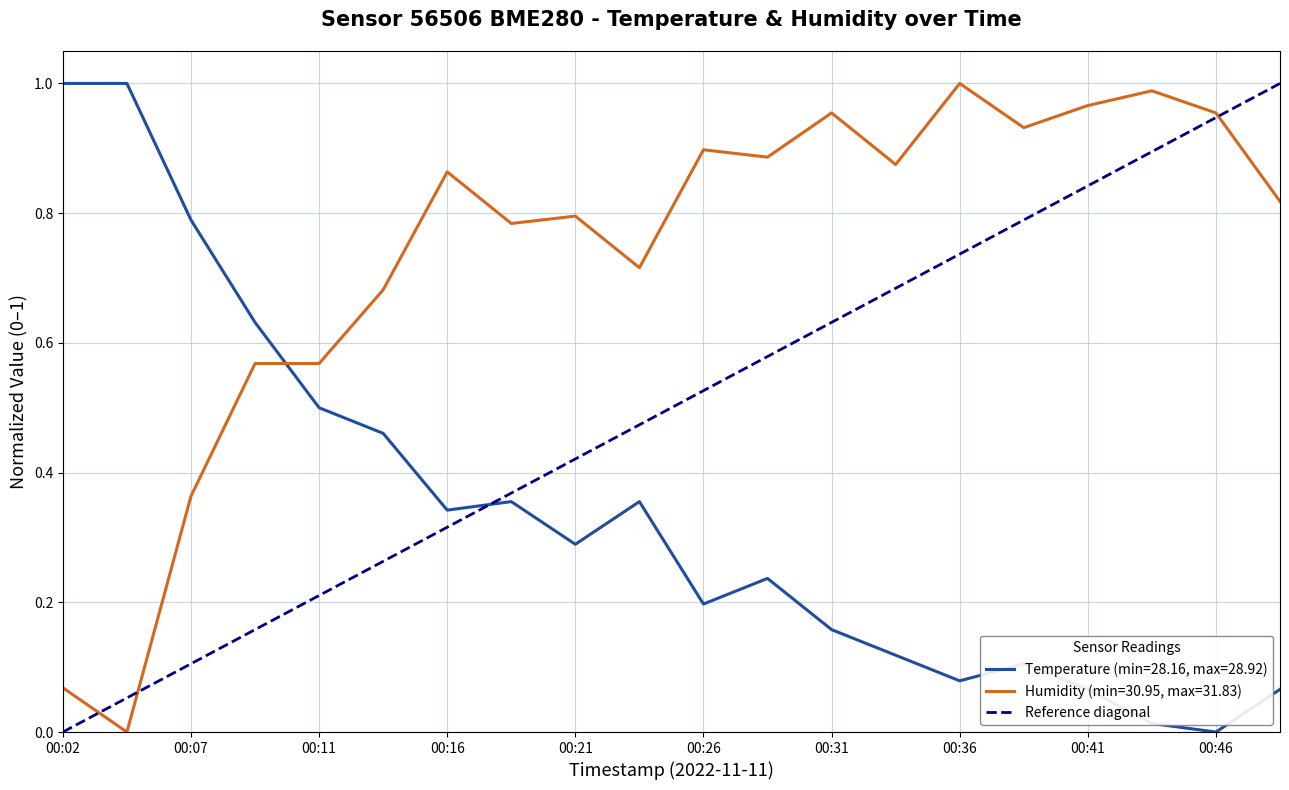

Which label corresponds to the smallest value in the chart?

00:02